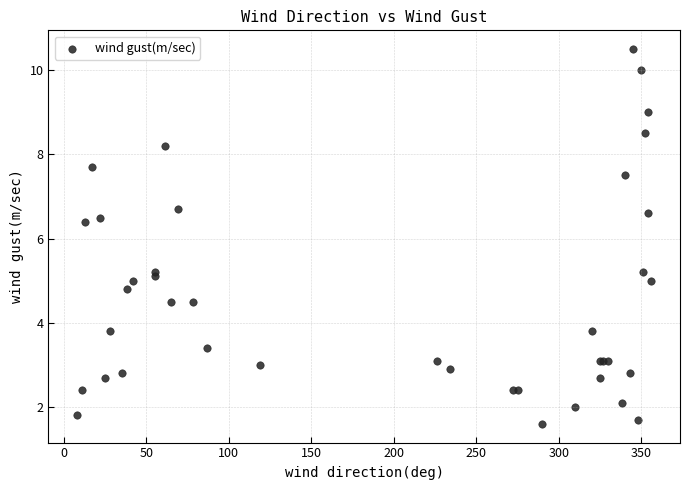

What Y value in the scatter plot is closest to 6?

6.4